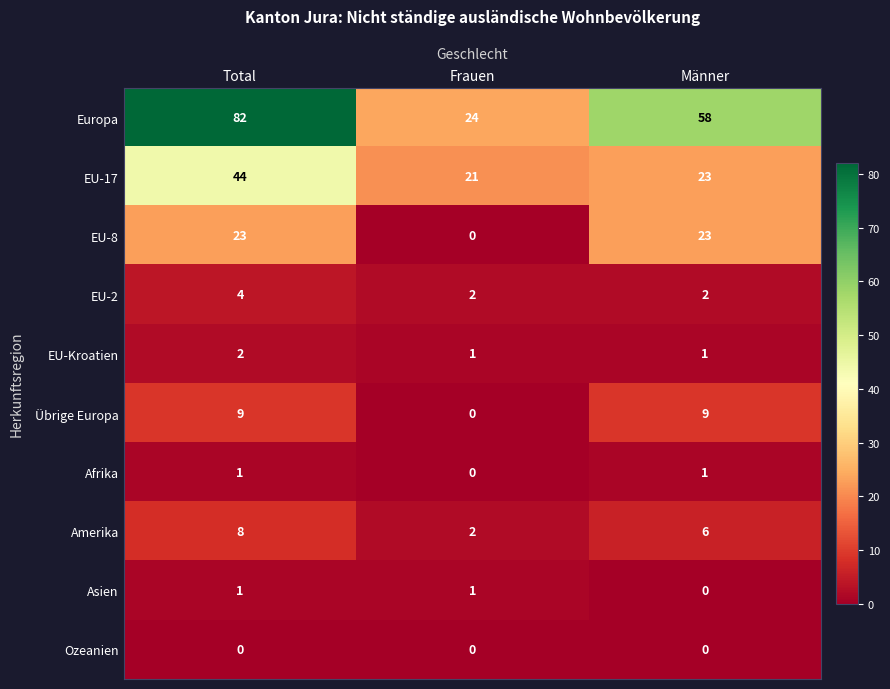

Is it true that Amerika equals 8 at Total?

True